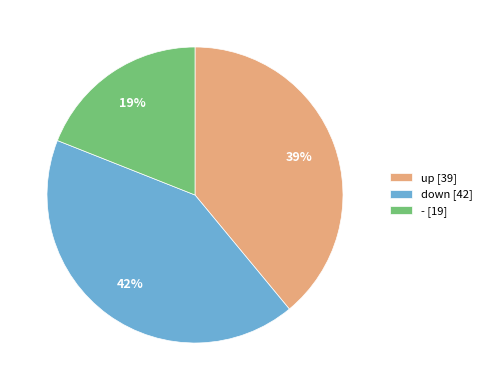

To the nearest percent, what percentage of the pie is -?

19%